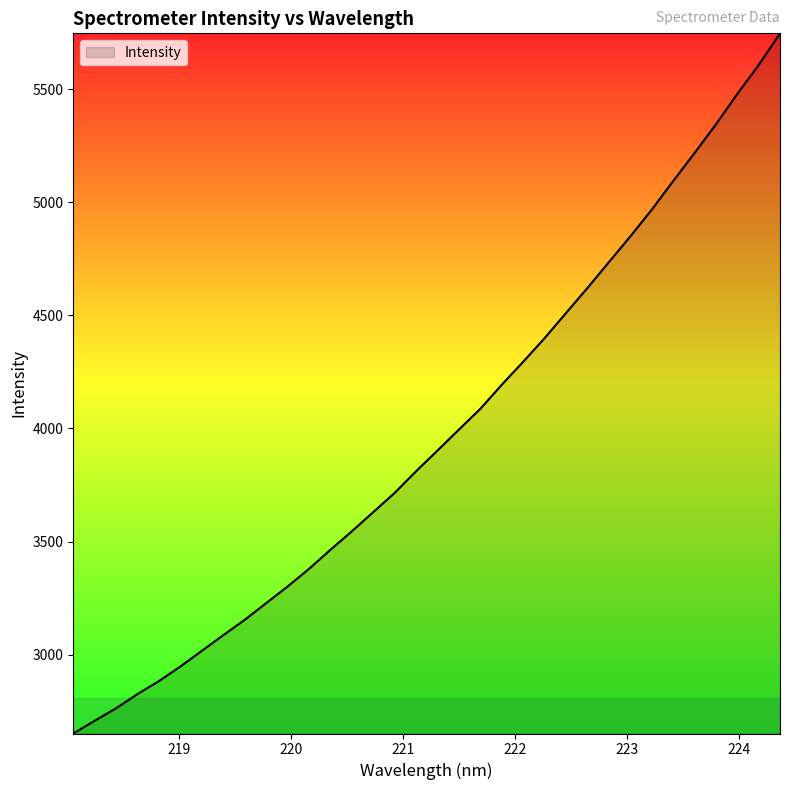

What is the difference between the second highest and second lowest values?

2898.0